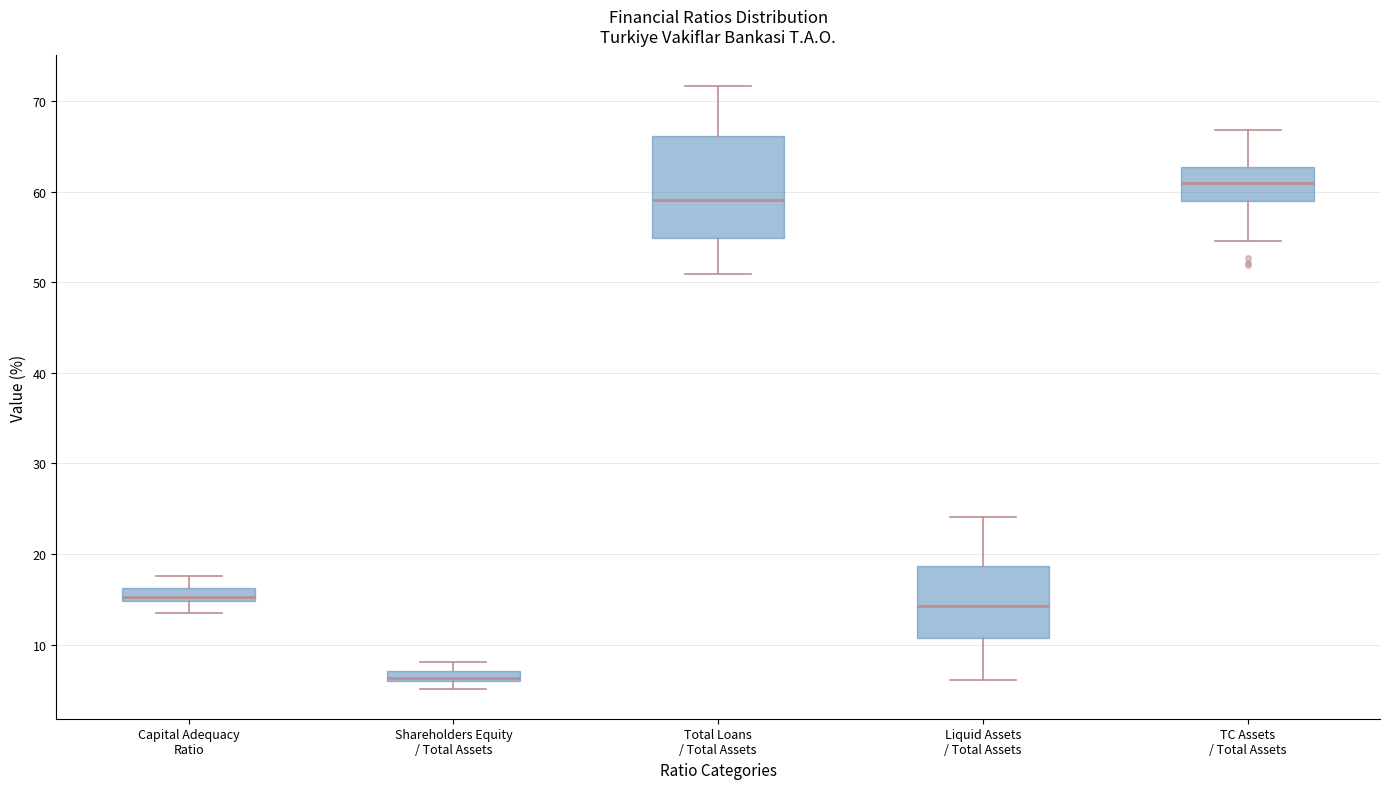

Where is the upper edge of the box for Shareholders Equity / Total Assets on the y-axis? The values are not printed on the chart, so give them approximately, as read against the axis.

7